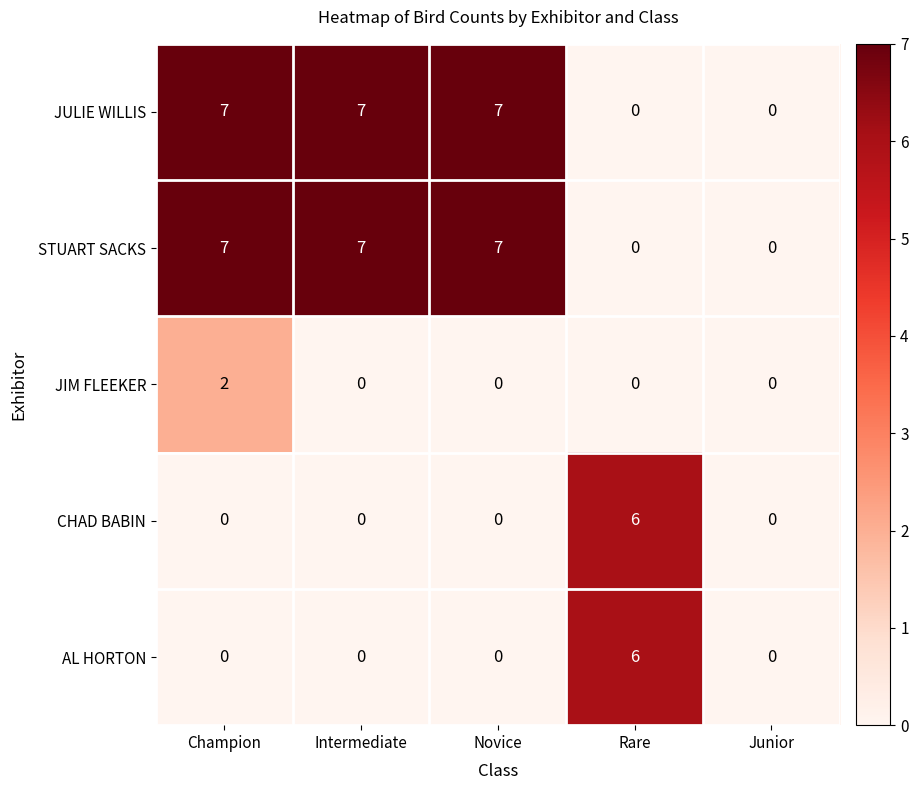

At which category is the sum across all series the highest?

Champion